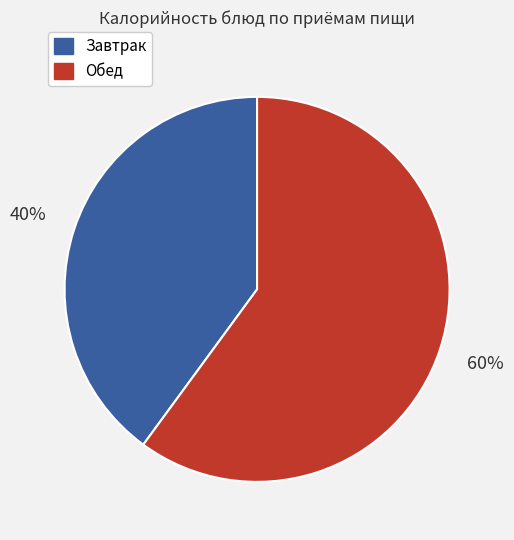

To the nearest percent, what is the difference between the largest and smallest slice percentages?

20%